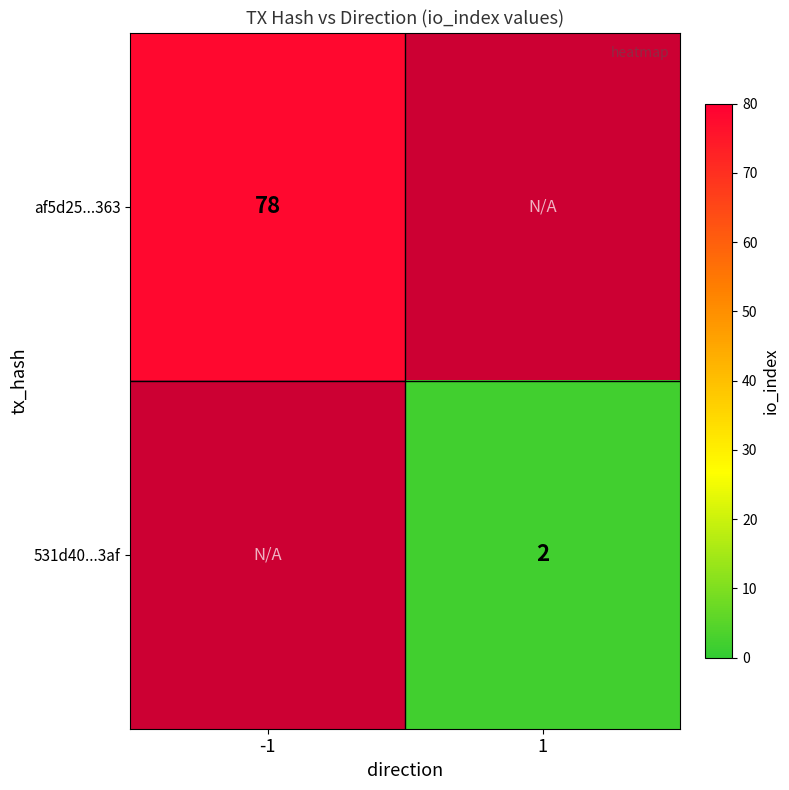

The value of af5d25...363 at -1 is 128. True or false?

False